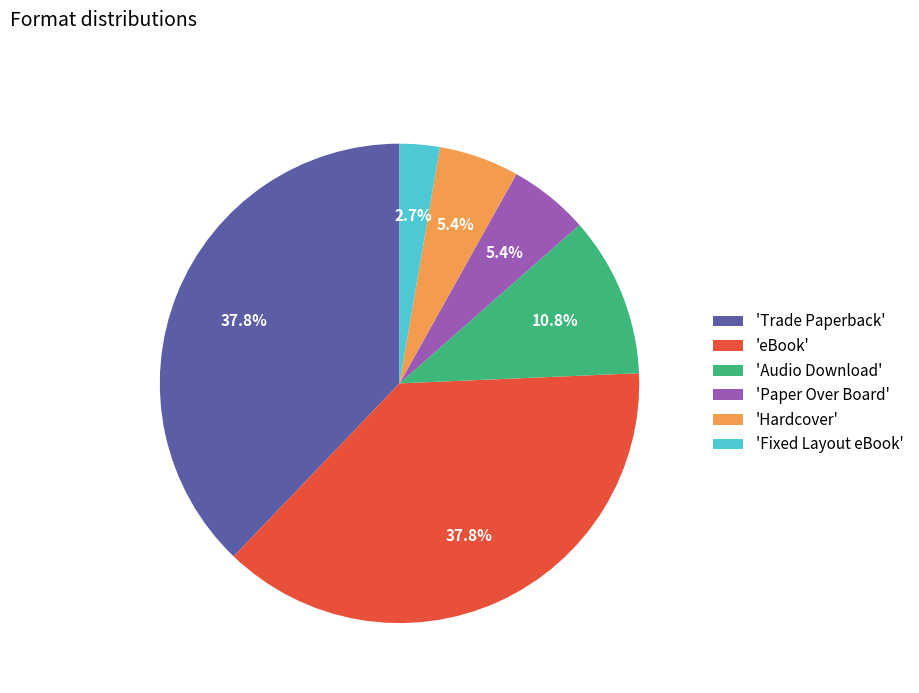

What is the ratio of the value at 'Audio Download' to the value at 'Hardcover'?

2.0